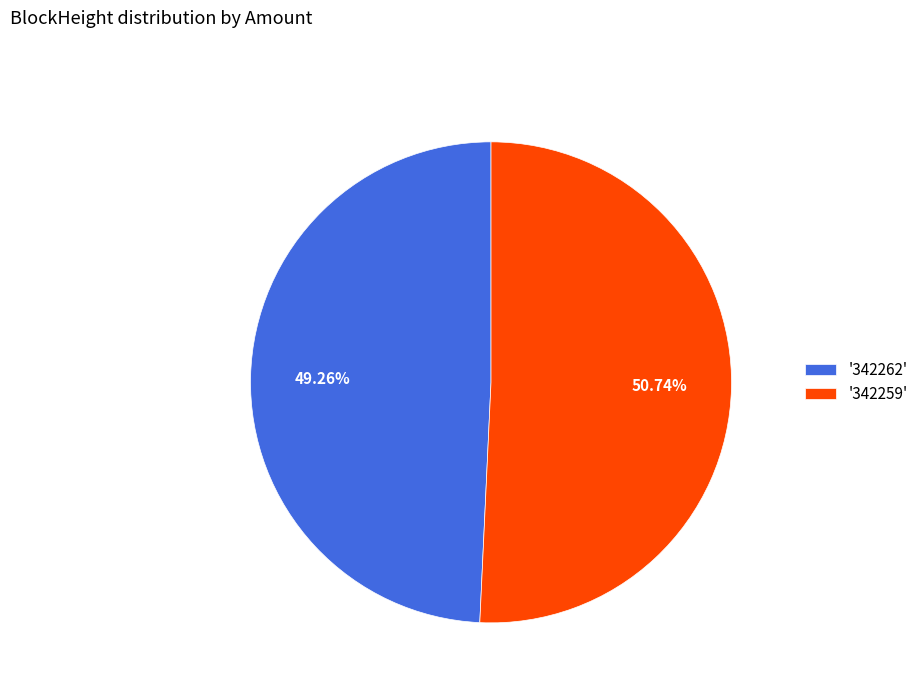

Between '342259' and '342262', which is larger?

'342259'